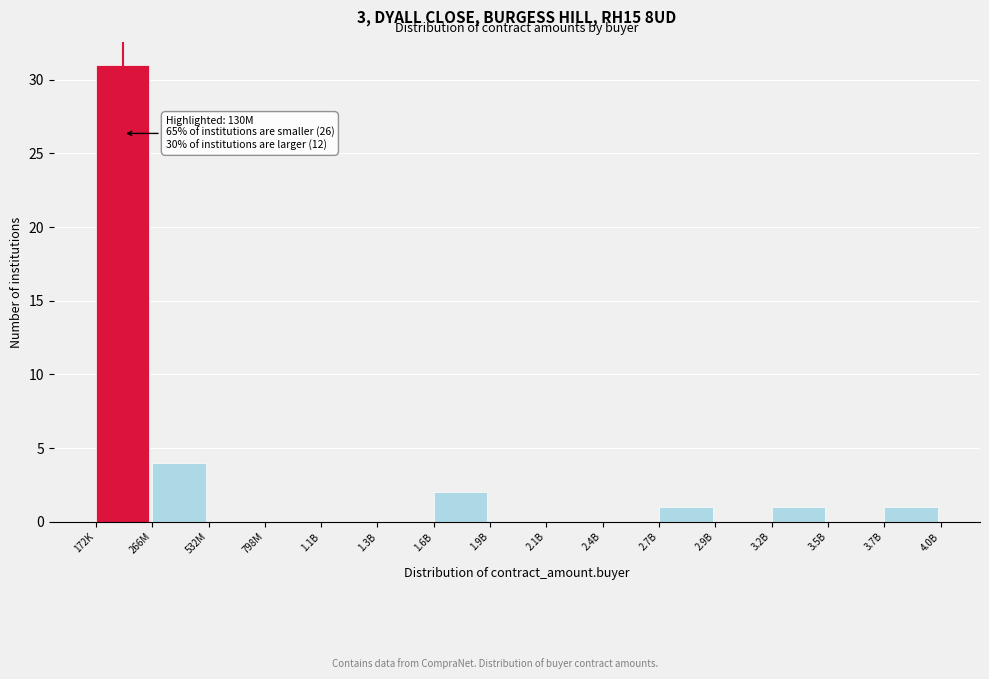

Reading left to right, what are all the values shown in this chart?

172K=31	266M=4	532M=0	798M=0	1.1B=0	1.3B=0	1.6B=2	1.9B=0	2.1B=0	2.4B=0	2.7B=1	2.9B=0	3.2B=1	3.5B=0	3.7B=1